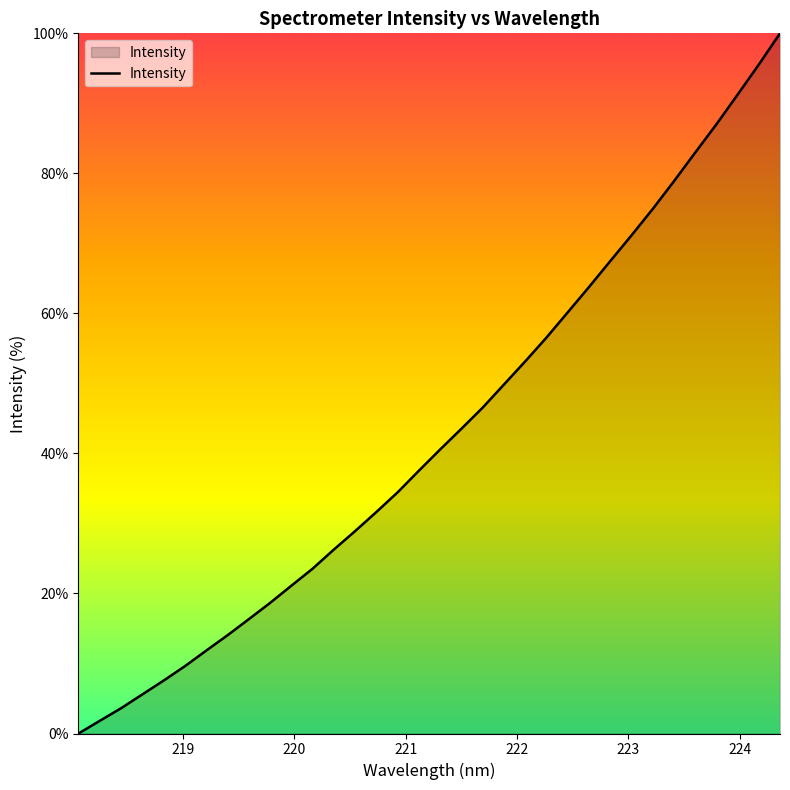

True or false: there are more than 0 points higher than both neighbors.

False